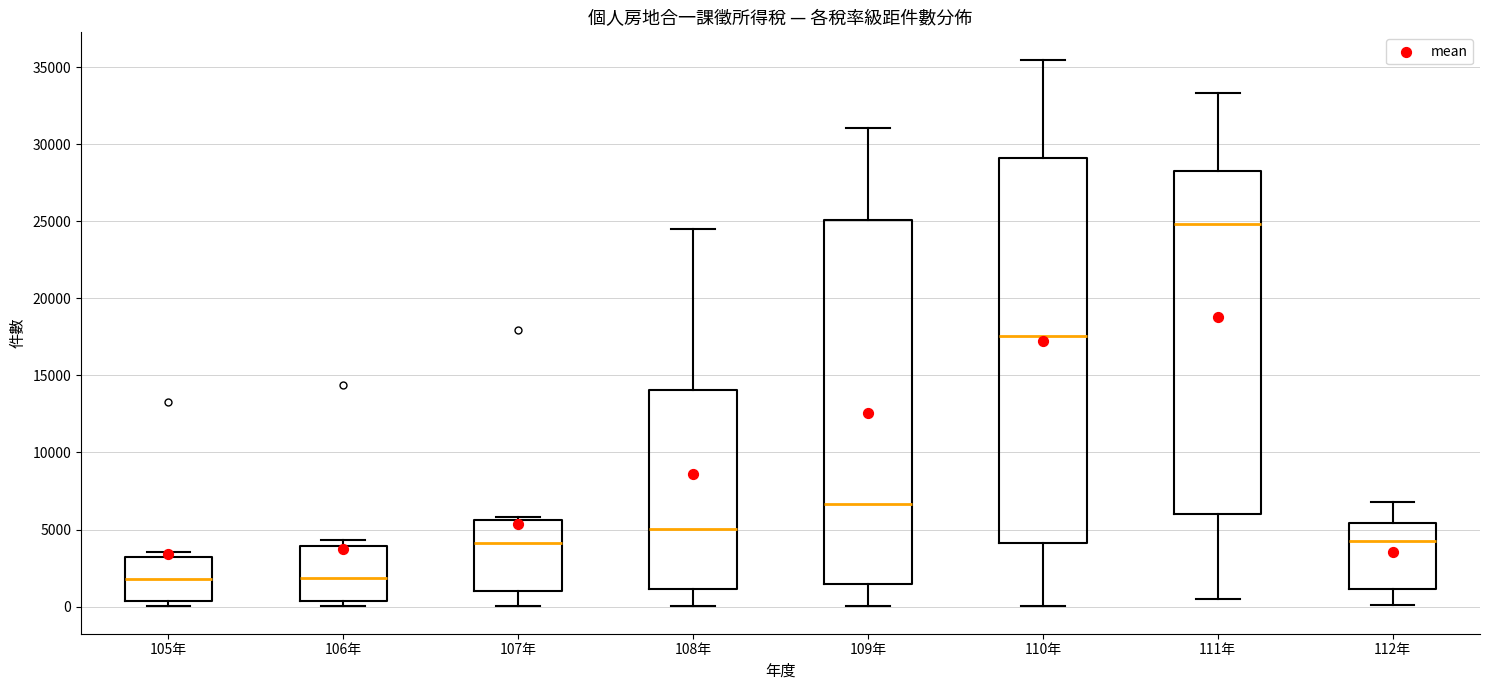

Where is the lower edge of the box for 107年 on the y-axis? The values are not printed on the chart, so give them approximately, as read against the axis.

1000